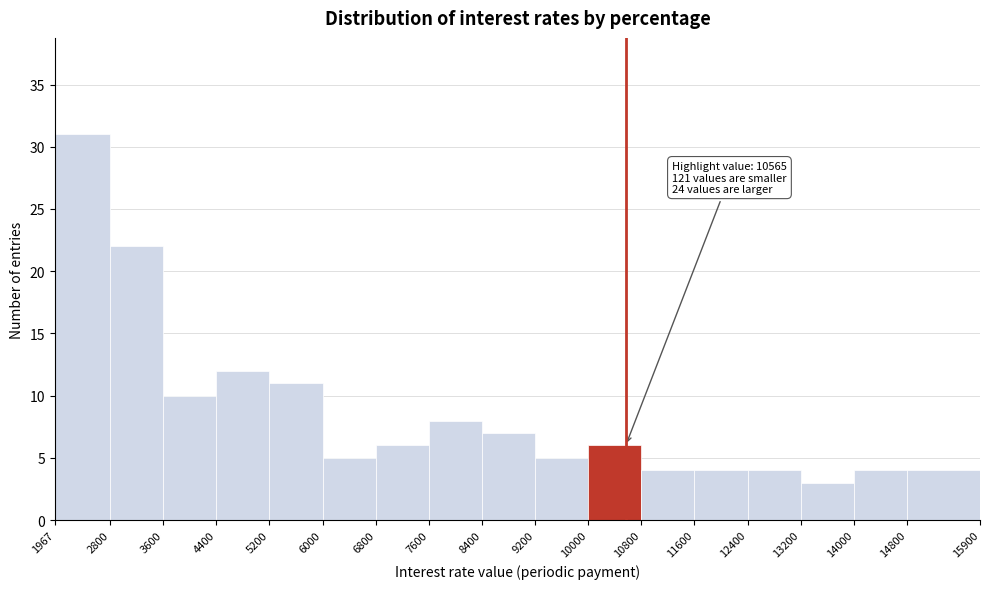

Which range on the x-axis has the tallest bar?

1967 to 2800